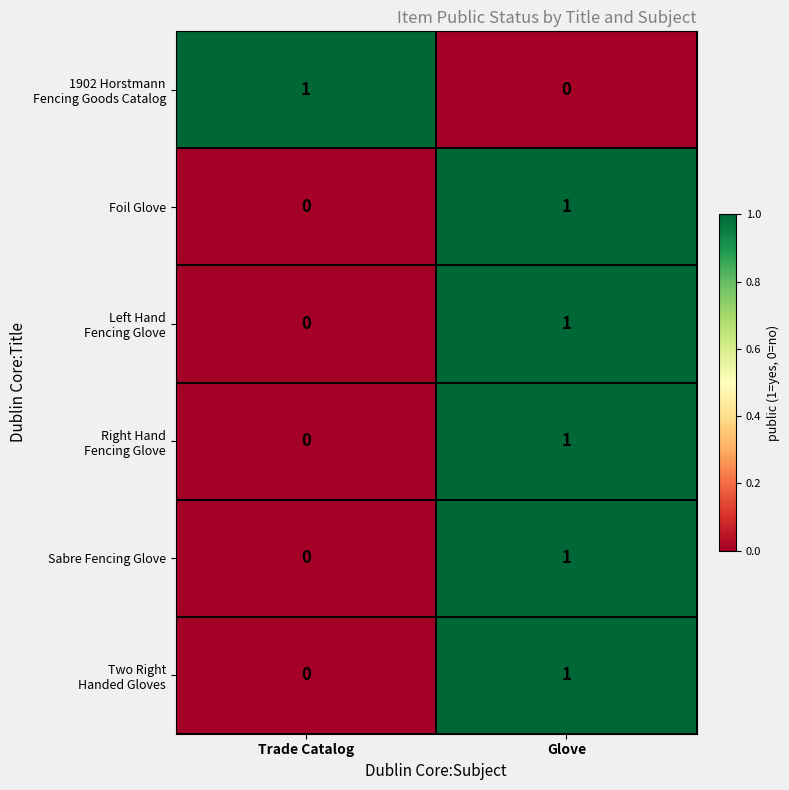

At which category is the sum across all series the highest?

Glove